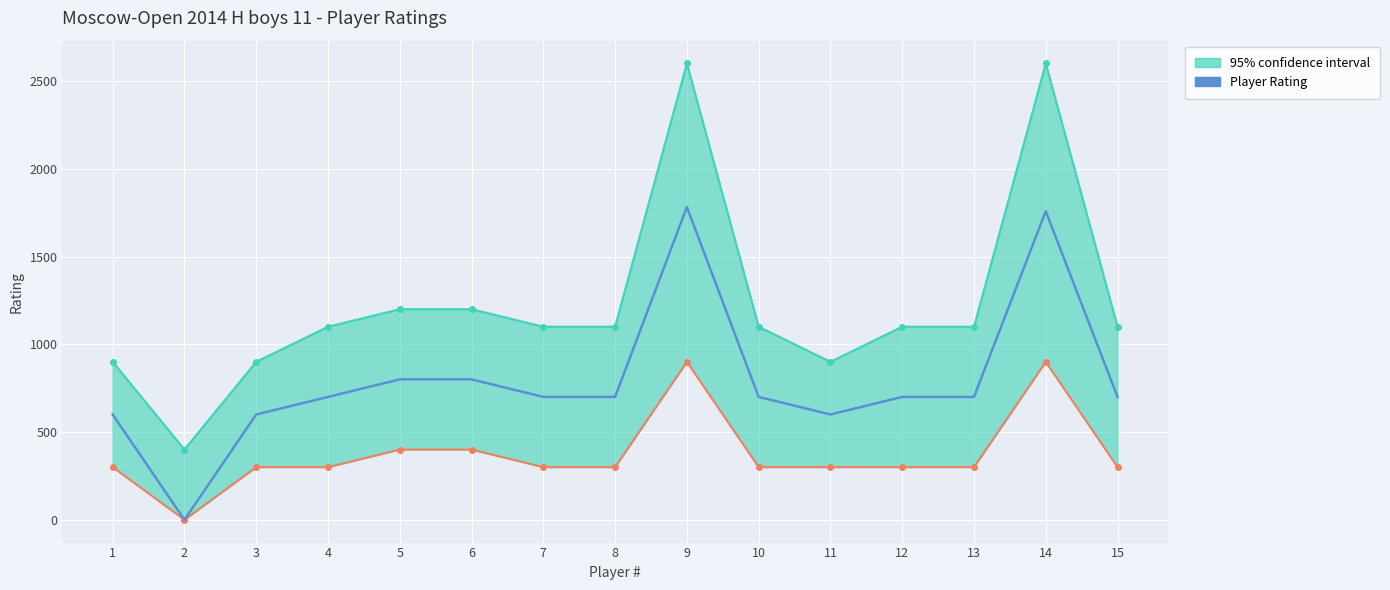

What is the value of the 11th point from the left?

600